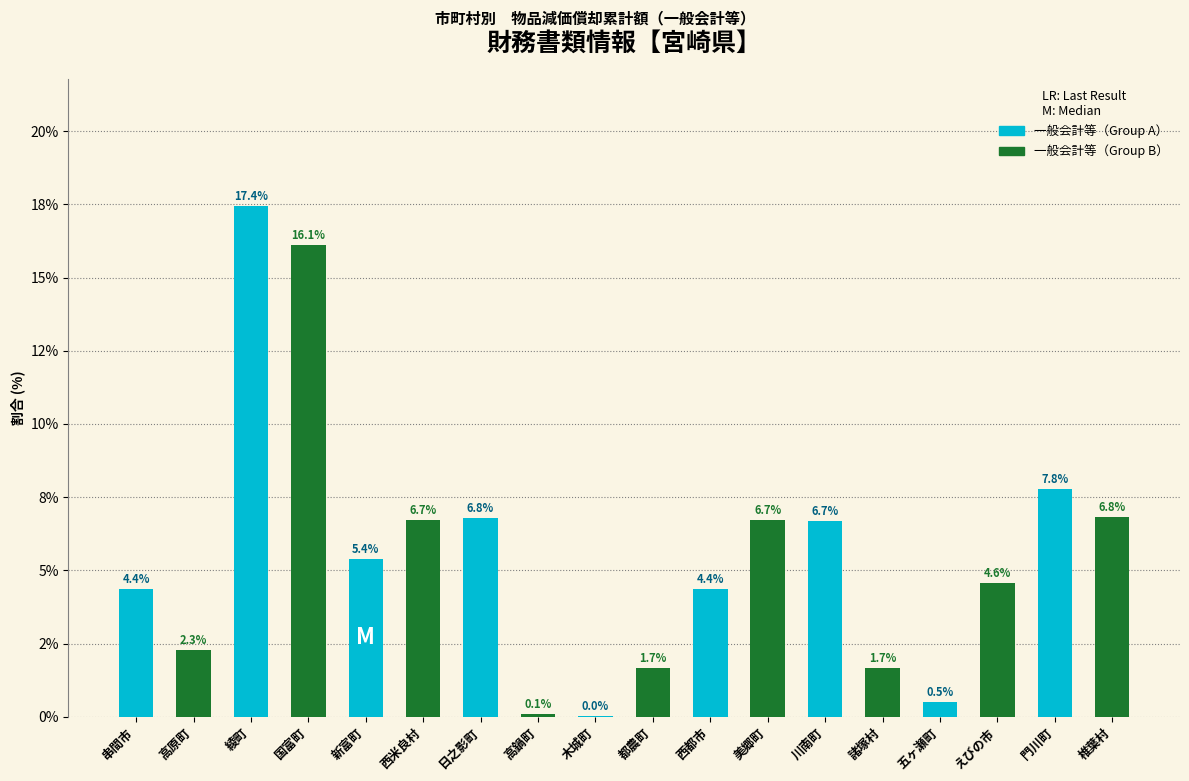

Does the chart contain stacked bars?

No